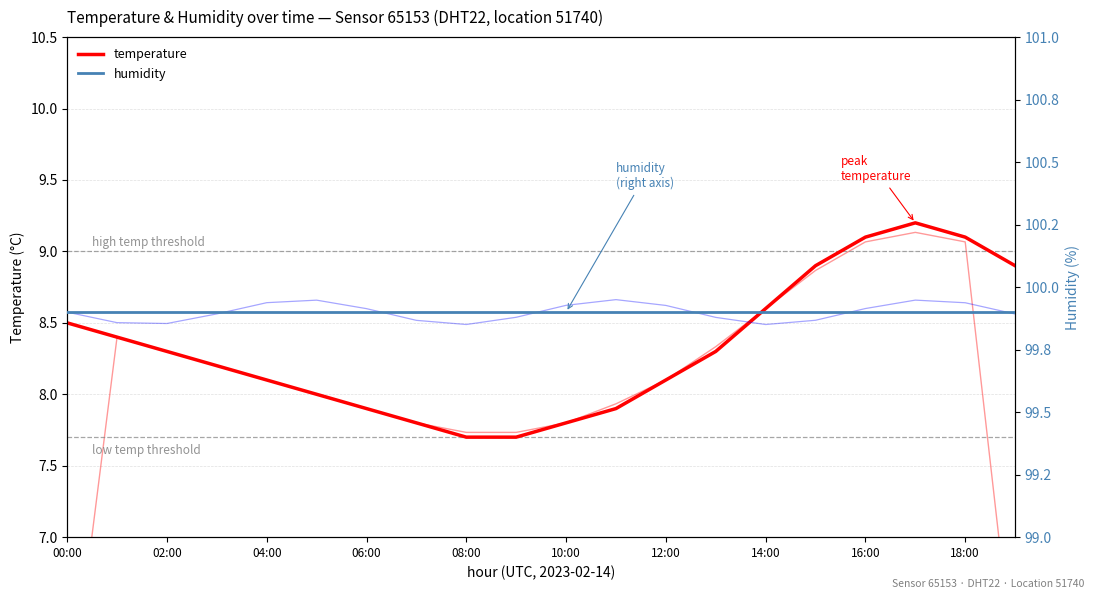

Which series has the widest spread of values?

temperature